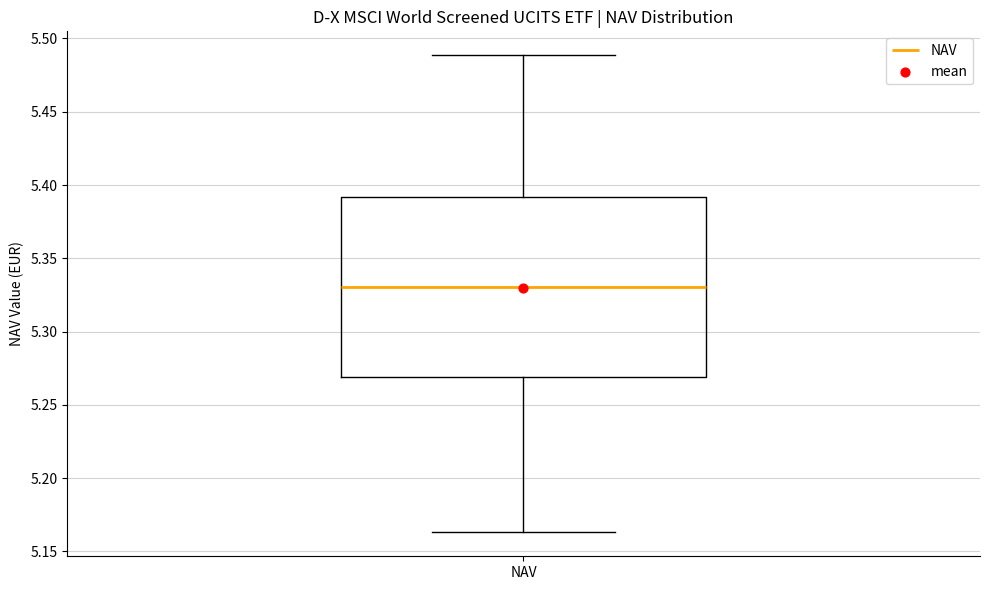

Where does the median line of the box for NAV sit on the y-axis? The values are not printed on the chart, so give them approximately, as read against the axis.

5.330